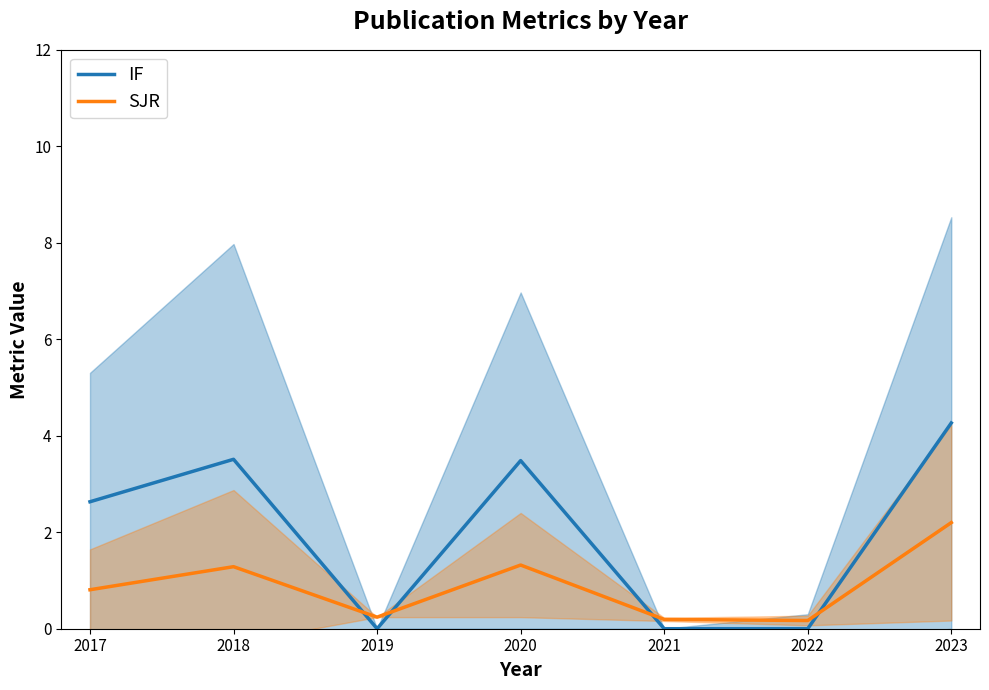

What are all the series names shown in the legend?

IF, SJR